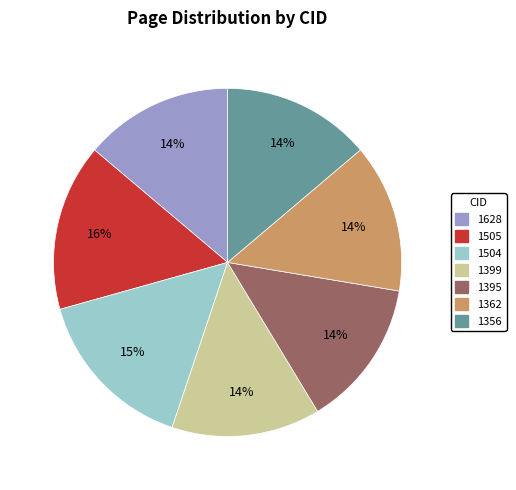

Does 1362 represent more than half of the total?

No